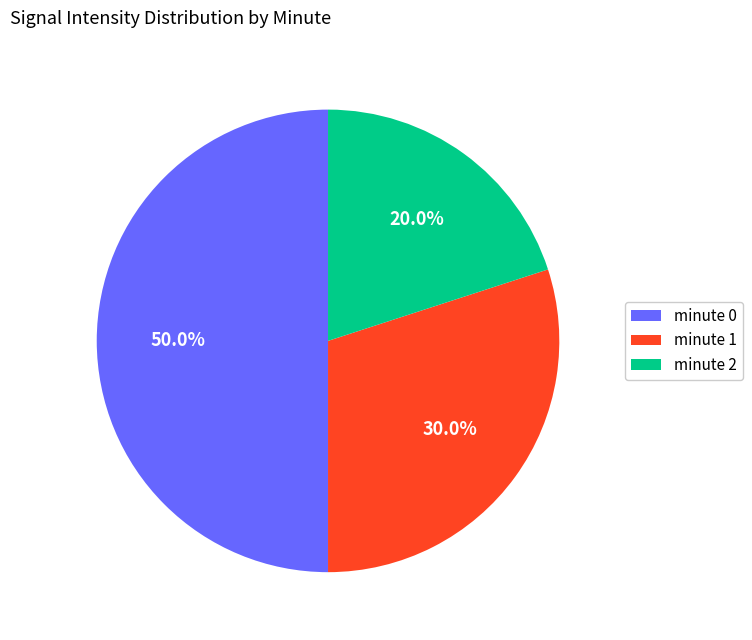

Does minute 2 account for over 50% of the chart?

No